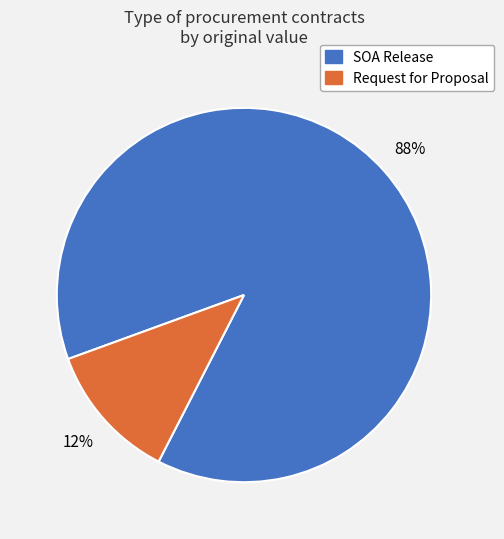

To the nearest percent, what is the average slice percentage?

50%